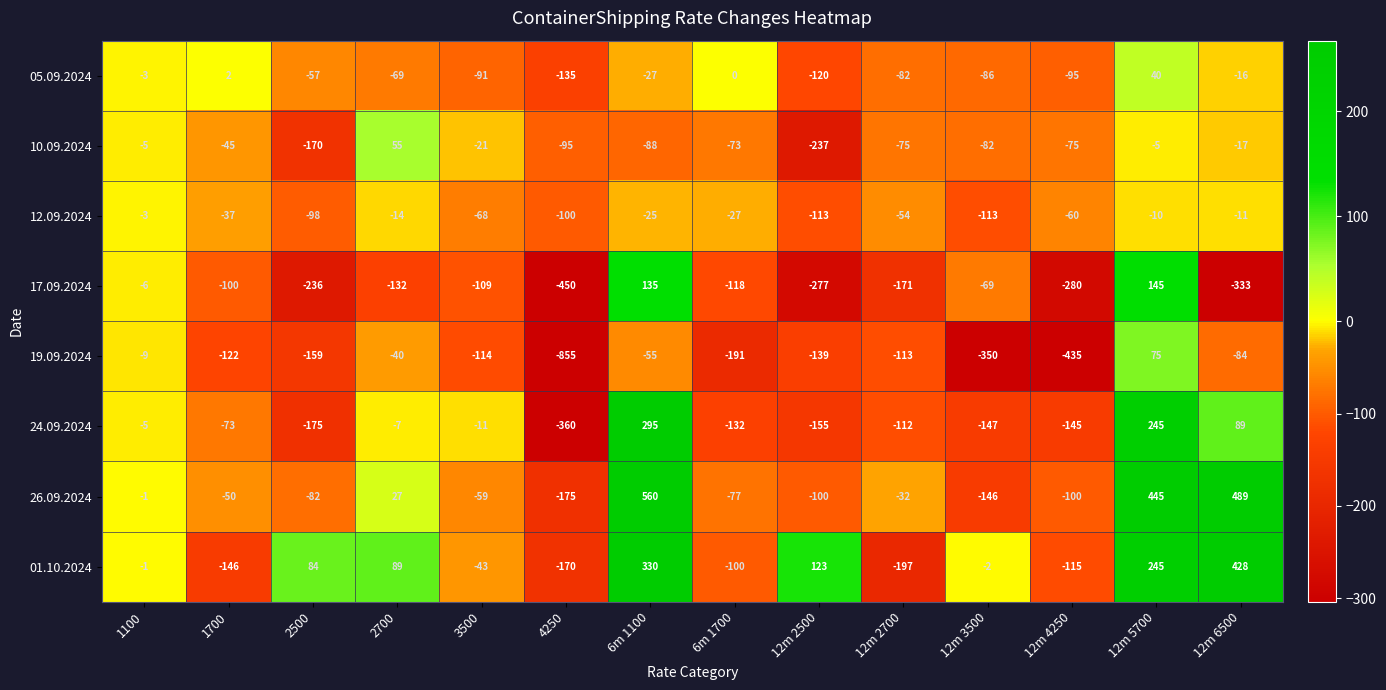

The 12.09.2024 series shows -14 at 2700. True or false?

True